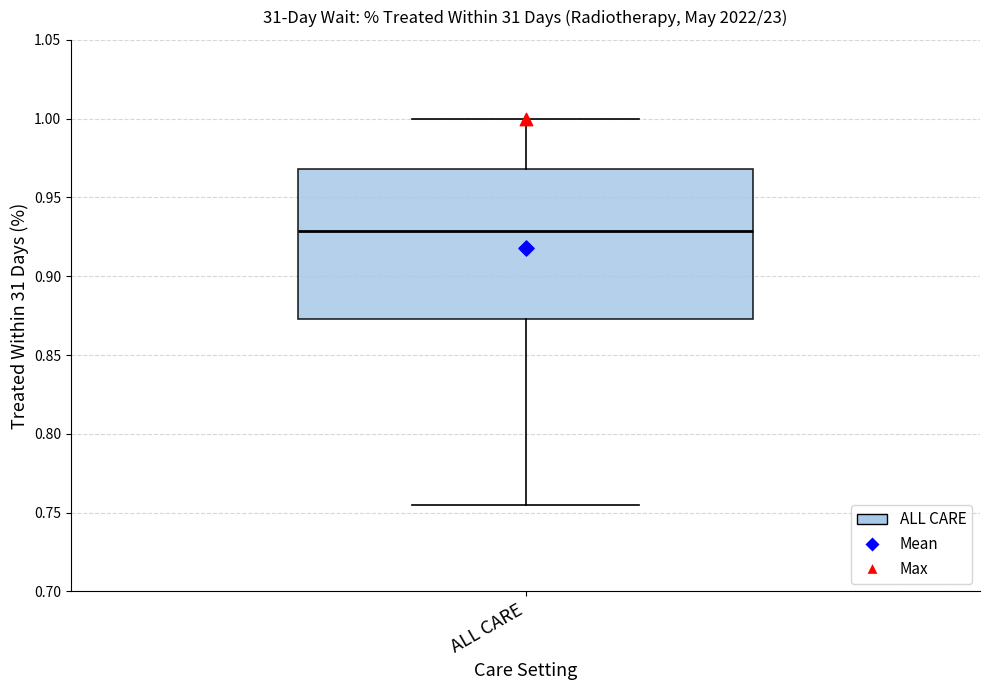

Read this box plot against the y-axis: the position of the median line, the range covered by the box, and the ends of both whiskers. The values are not printed on the chart, so give them approximately, as read against the axis.

median 0.930, box 0.875 to 0.970, whiskers 0.755 to 1.000